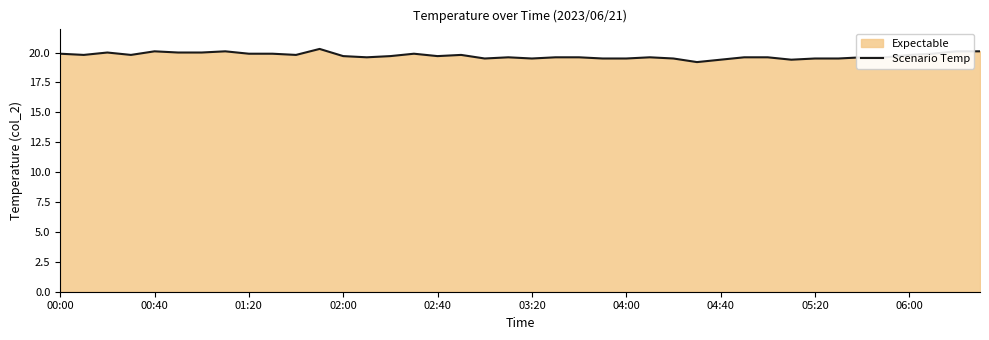

What is the difference between the maximum and minimum values?

1.1